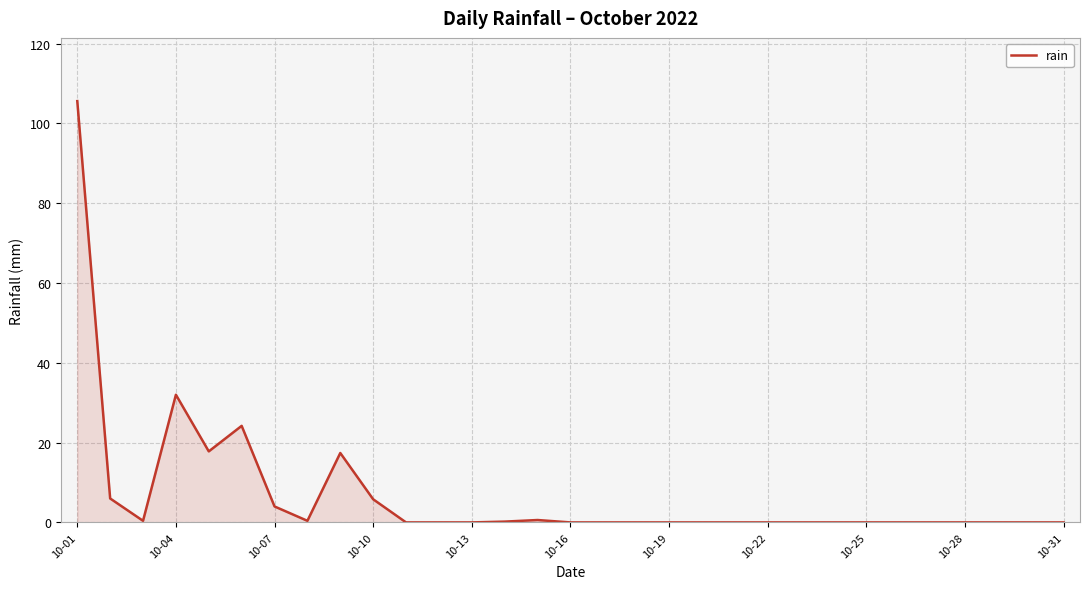

What is the maximum value shown in the chart?

105.6